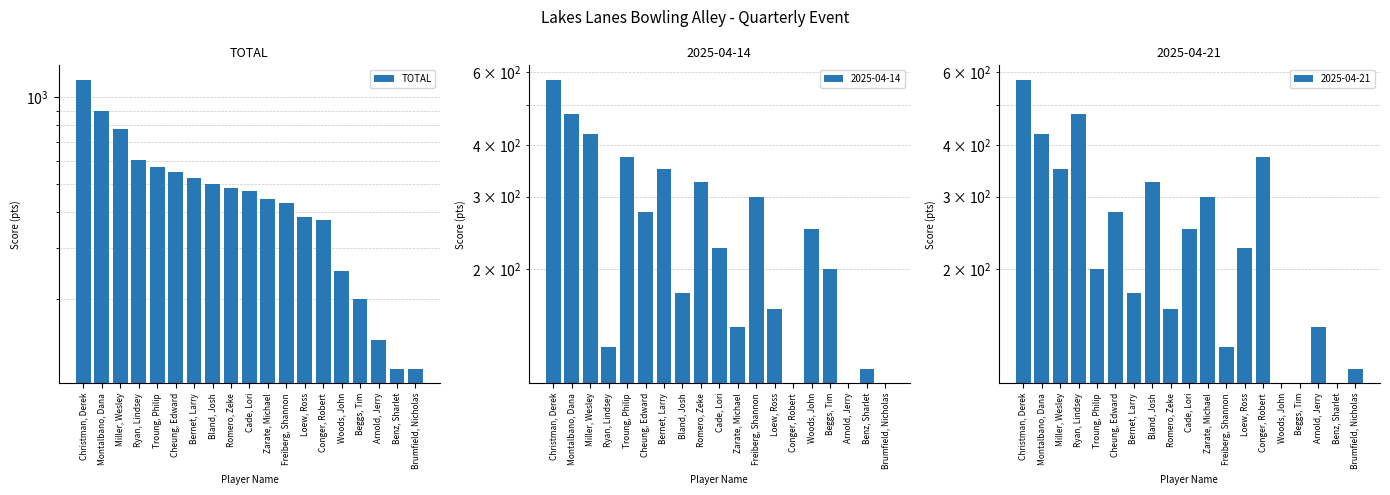

What is the change in value from Christman, Derek to Loew, Ross?

-765